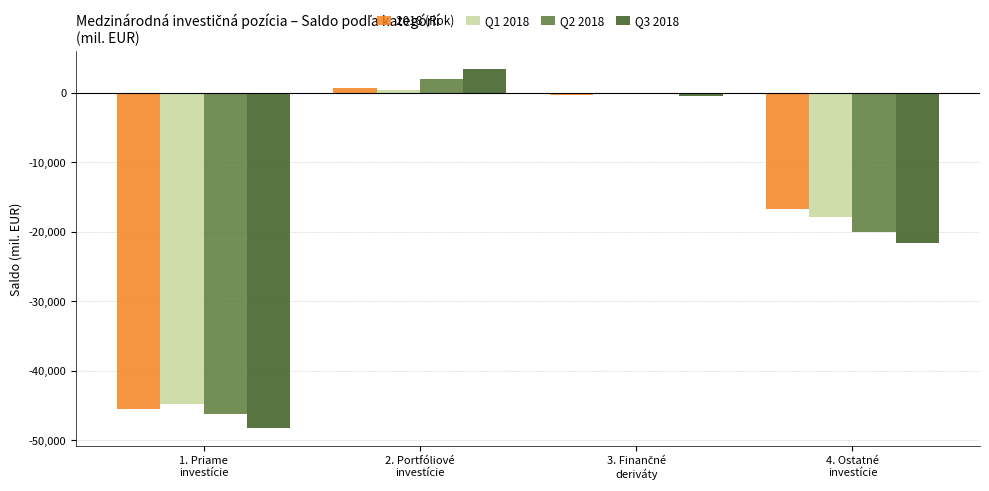

Is it true that Q3 2018 equals 1188.7 at 2. Portfóliové
investície?

False